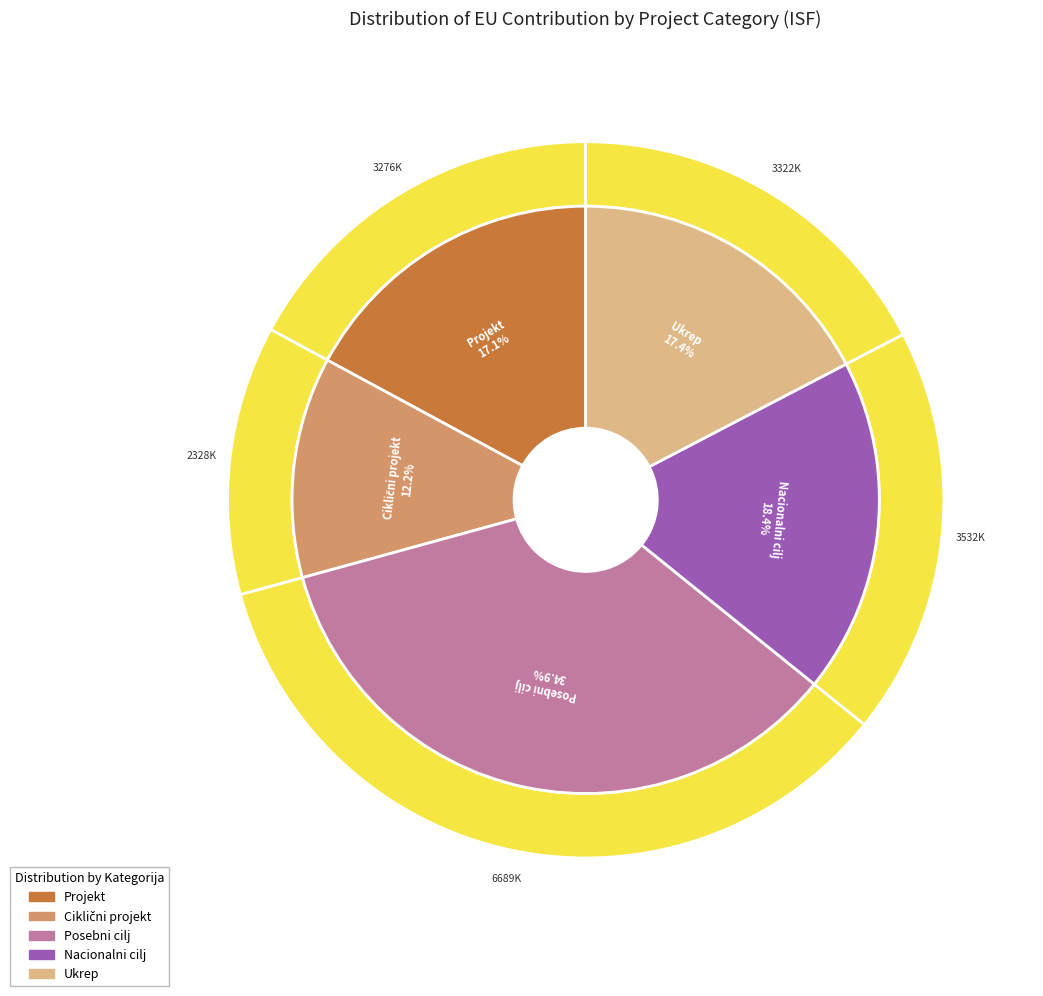

Is it true that Nacionalni cilj is 27% of the pie?

False